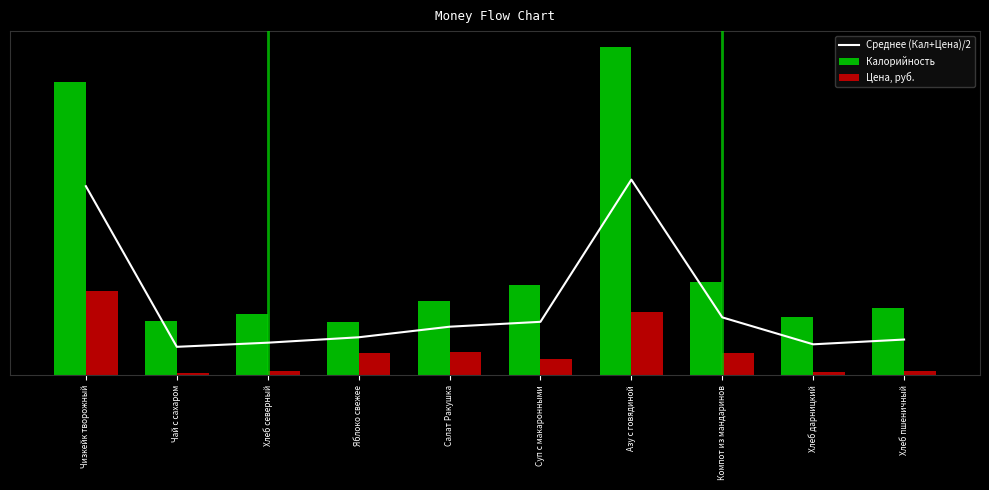

Reading left to right, extract all data points from this chart.

Среднее (Кал+Цена)/2: 199.7	30.1	34.4	40.1	51.3	56.5	206.6	61.1	32.7	37.7
Калорийность: 309.9	57.2	64.5	56.7	78.0	95.6	346.1	98.7	61.8	71.4
Цена, руб.: 89.4	2.9	4.3	23.5	24.6	17.3	67.0	23.5	3.6	4.1